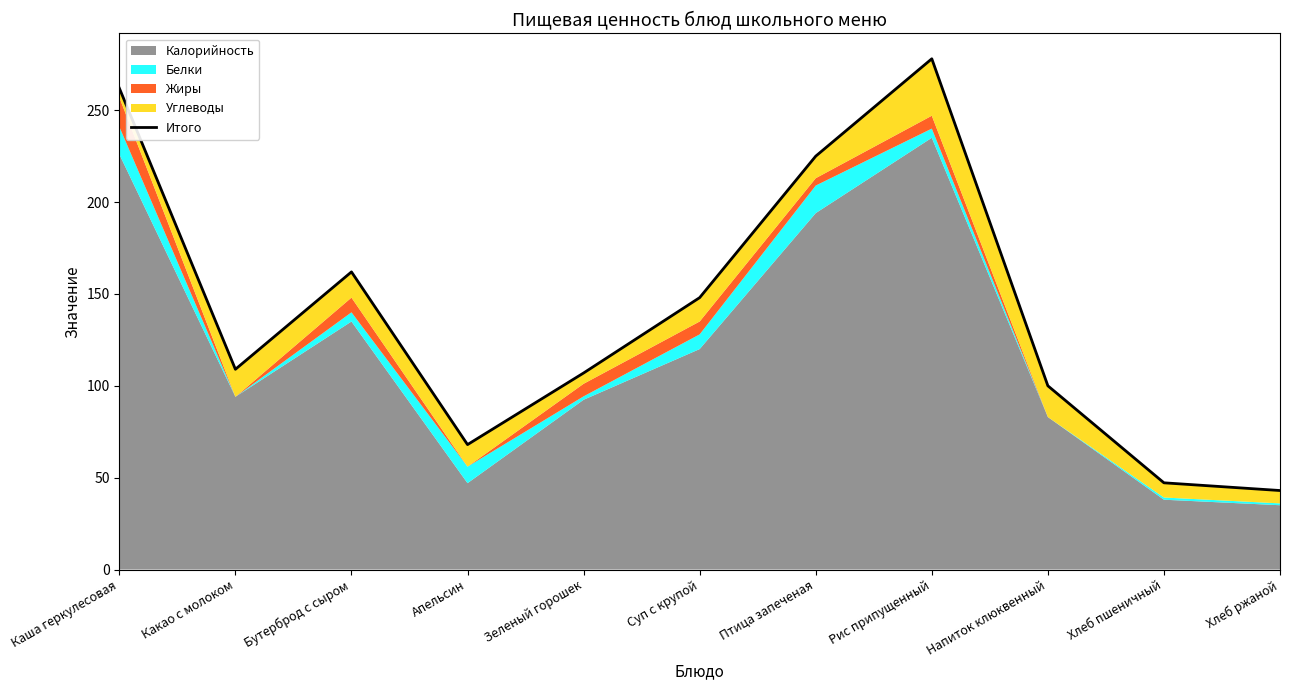

What is the difference between the values at Каша геркулесовая and Апельсин?

194.0